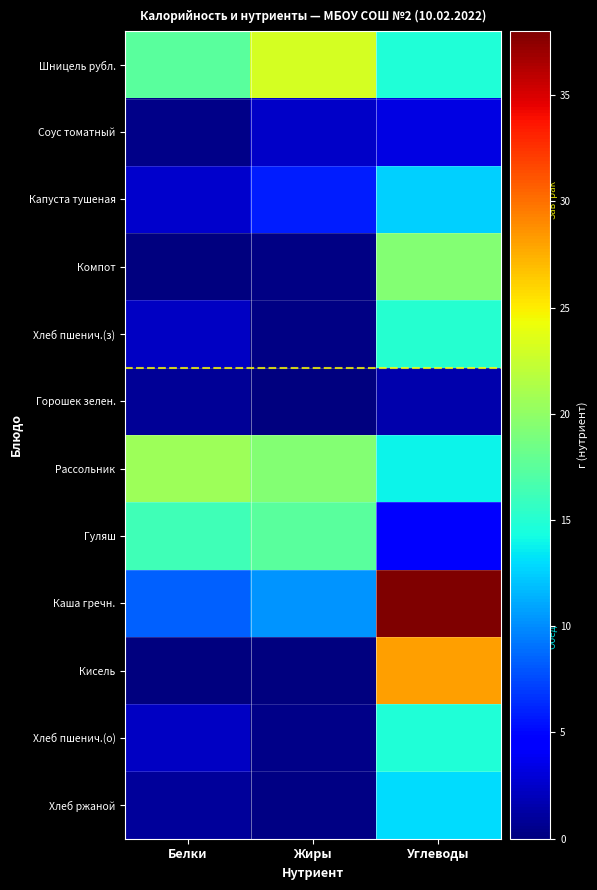

Count the number of data series in this chart.

12